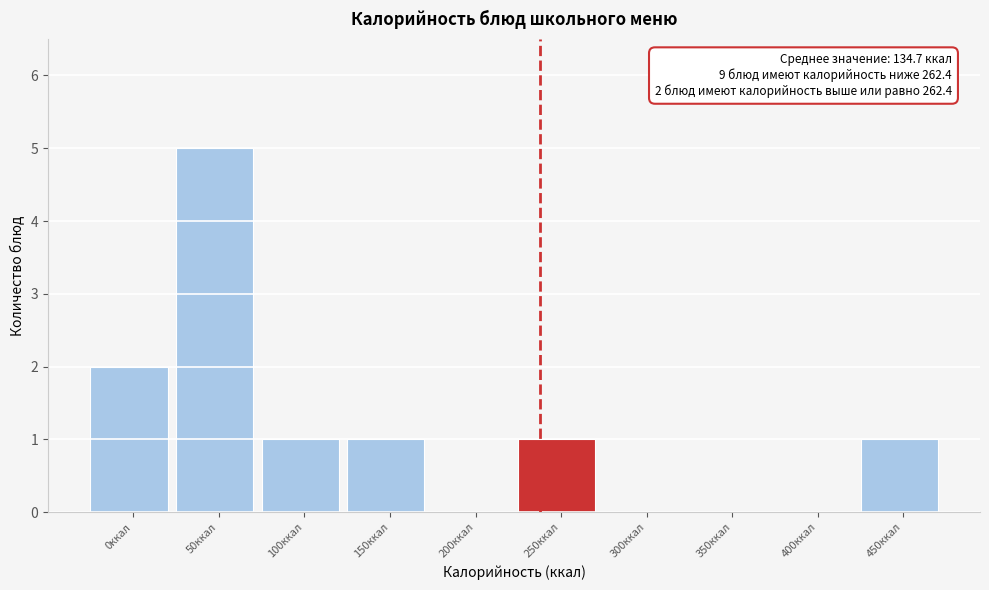

Reading left to right, extract all data points from this chart.

0ккал=2	50ккал=5	100ккал=1	150ккал=1	200ккал=0	250ккал=1	300ккал=0	350ккал=0	400ккал=0	450ккал=1